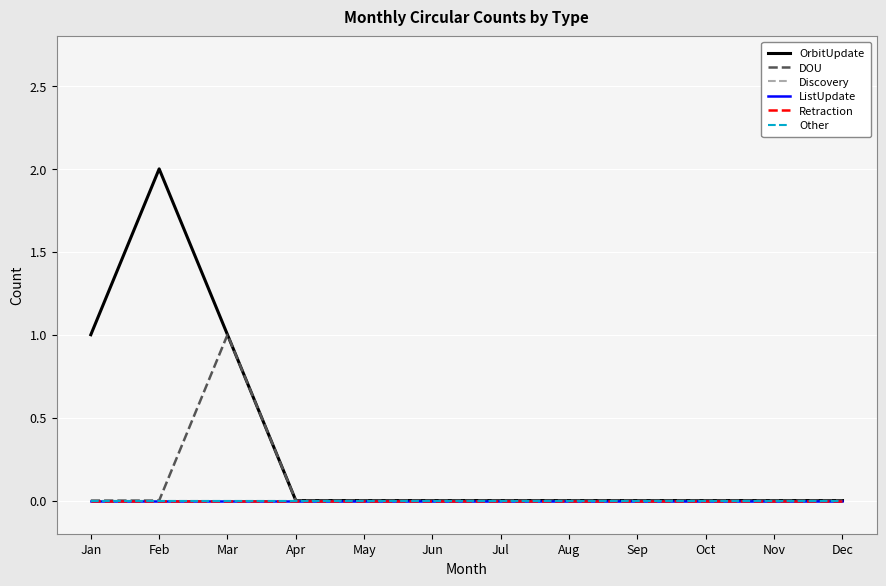

Reading left to right, what are all the values shown in this chart?

OrbitUpdate: 1	2	1	0	0	0	0	0	0	0	0	0
DOU: 0	0	1	0	0	0	0	0	0	0	0	0
Discovery: 0	0	0	0	0	0	0	0	0	0	0	0
ListUpdate: 0	0	0	0	0	0	0	0	0	0	0	0
Retraction: 0	0	0	0	0	0	0	0	0	0	0	0
Other: 0	0	0	0	0	0	0	0	0	0	0	0